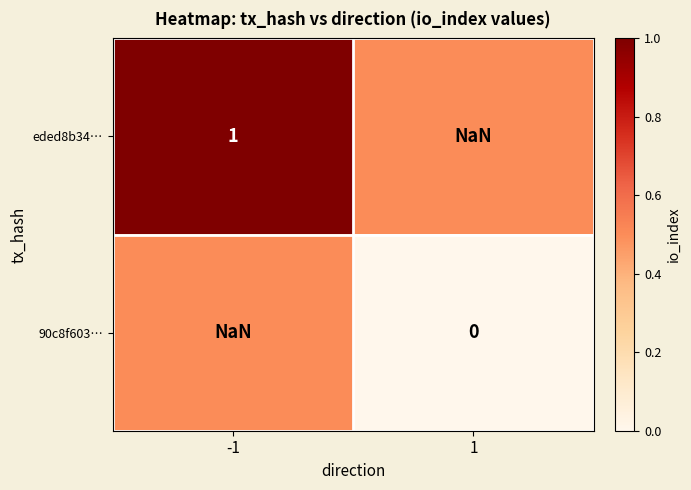

The value of eded8b34… at 1 is nan. True or false?

True